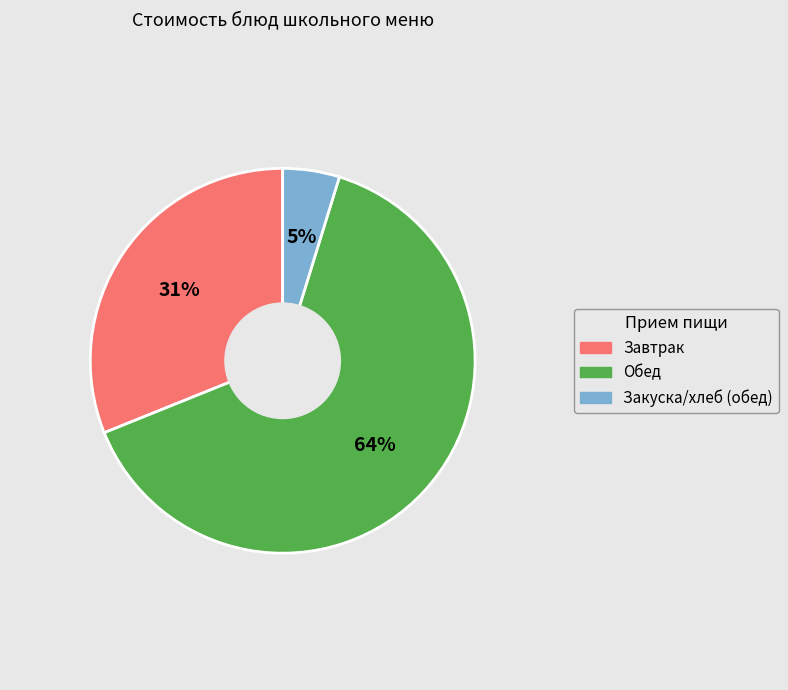

Between Закуска/хлеб (обед) and Обед, which is larger?

Обед